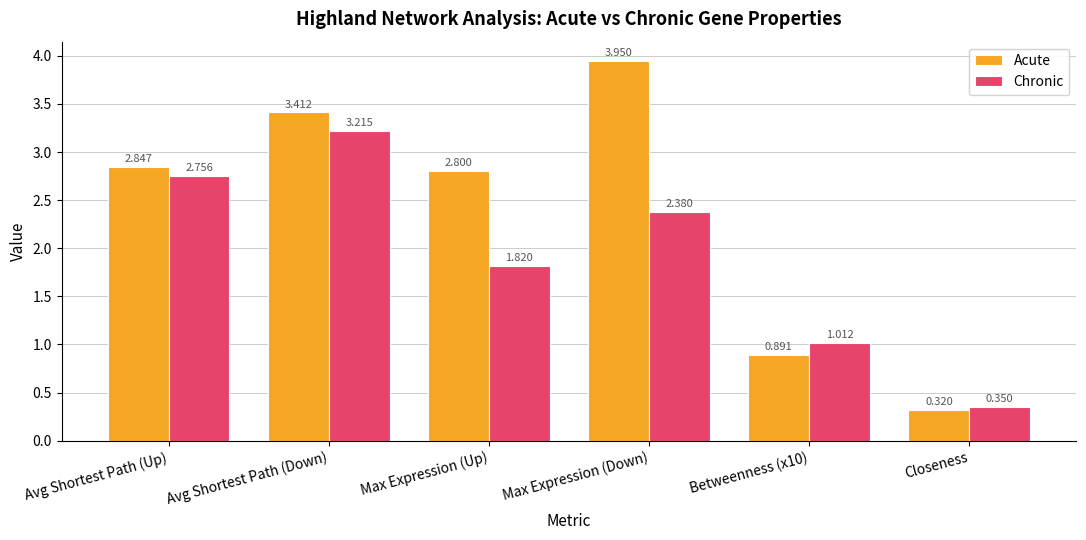

Where does the Acute series first go above 2?

Avg Shortest Path (Up)